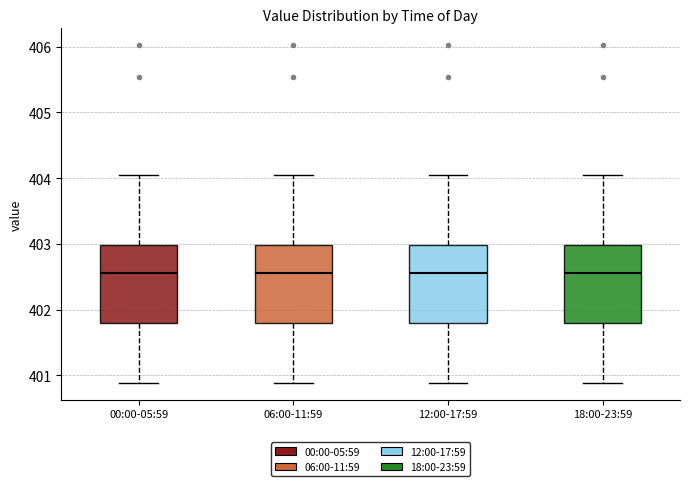

Reading left to right, transcribe this box plot: for each box, give where its median line is, the range the box spans, and where its two whiskers end, as read against the y-axis. The values are not printed on the chart, so give them approximately, as read against the axis.

00:00-05:59: median 402.6, box 401.8 to 403.0, whiskers 400.9 to 404.1
06:00-11:59: median 402.6, box 401.8 to 403.0, whiskers 400.9 to 404.1
12:00-17:59: median 402.6, box 401.8 to 403.0, whiskers 400.9 to 404.1
18:00-23:59: median 402.6, box 401.8 to 403.0, whiskers 400.9 to 404.1